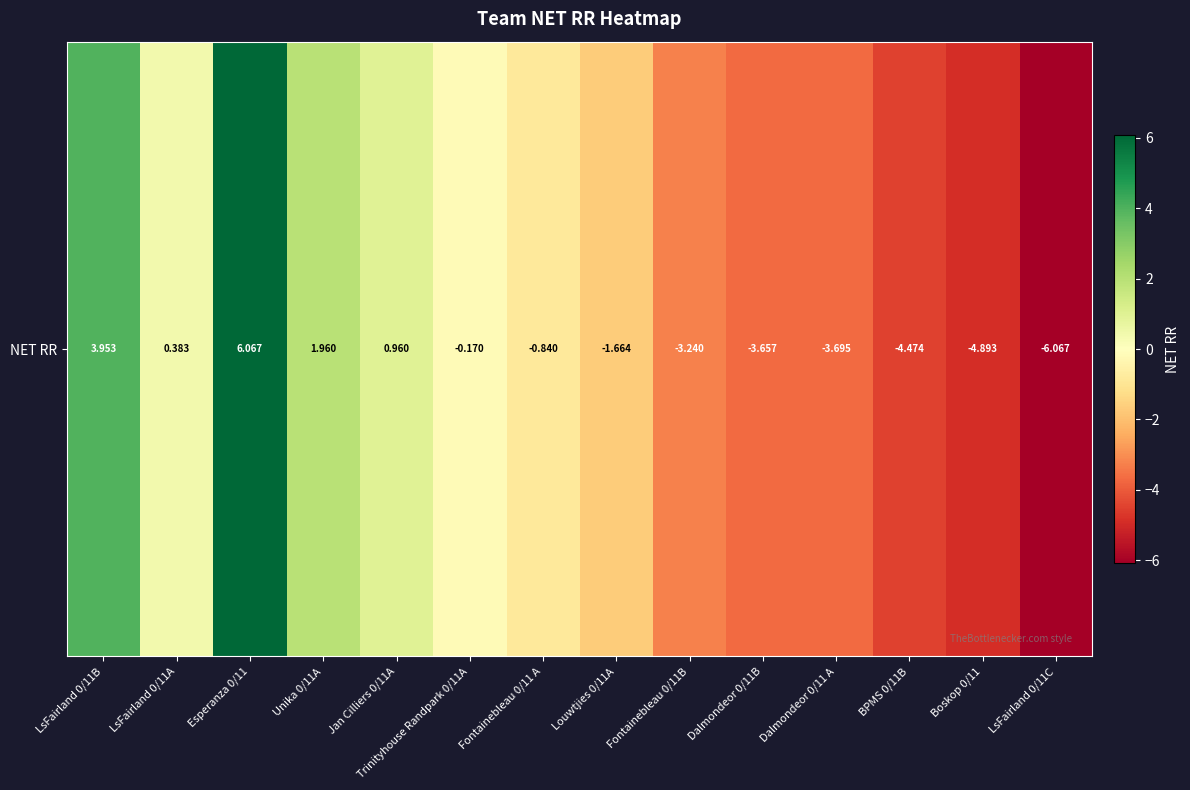

Read the value at Unika 0/11A.

2.0